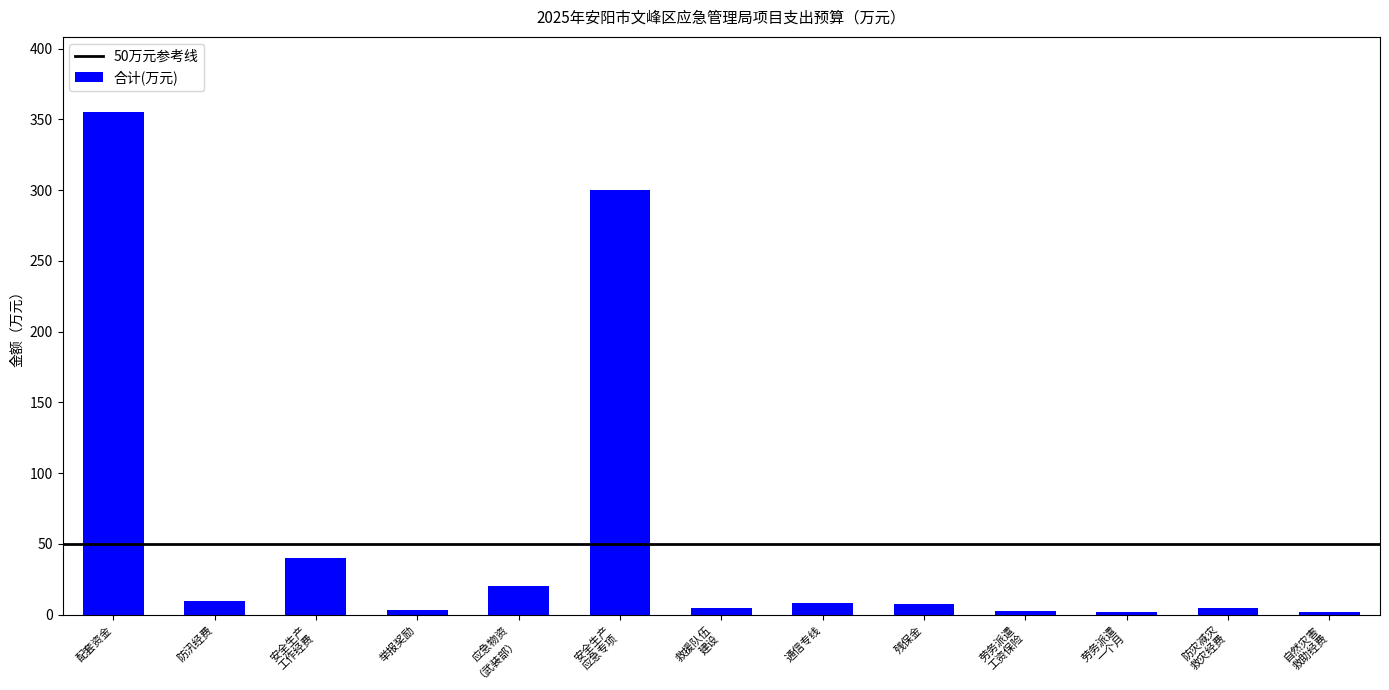

What is the smallest value displayed?

1.7